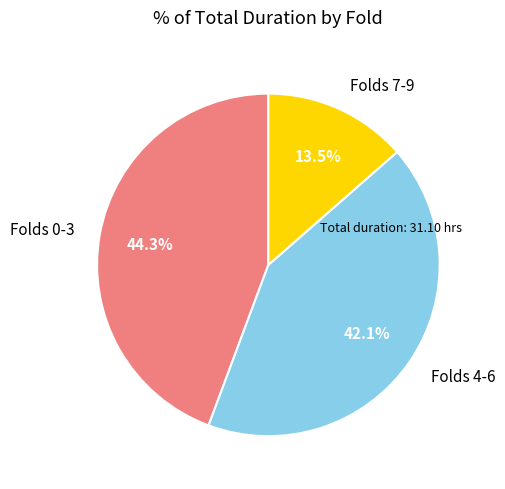

Rank the categories by value from lowest to highest.

Folds 7-9, Folds 4-6, Folds 0-3